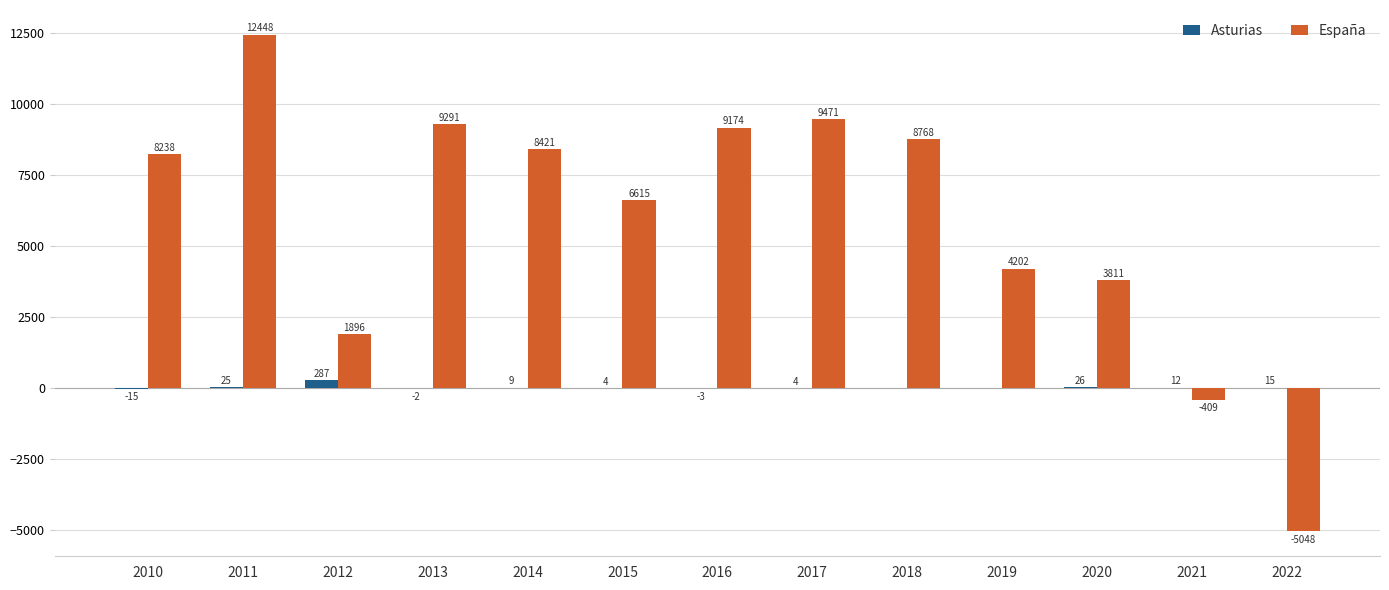

What are all the series names shown in the legend?

Asturias, España